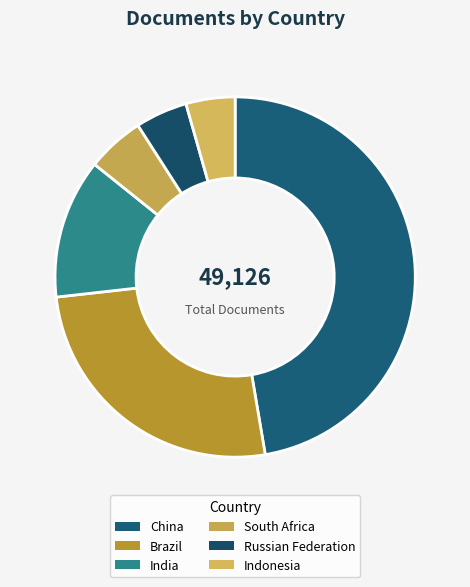

To the nearest percent, what is the difference between the Russian Federation and India slice percentages?

8%